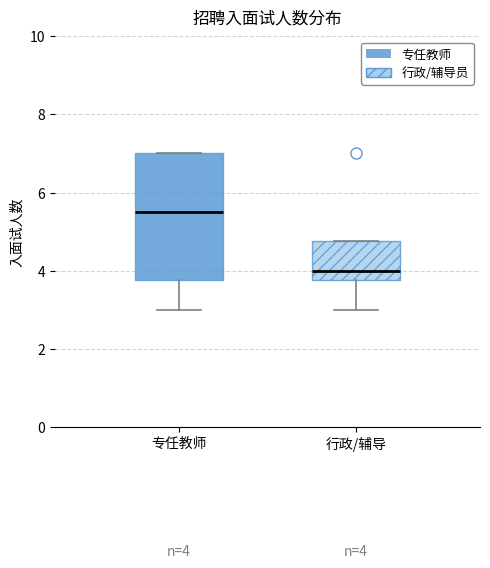

Comparing the boxes themselves (not the whiskers), which one is the tallest?

专任教师